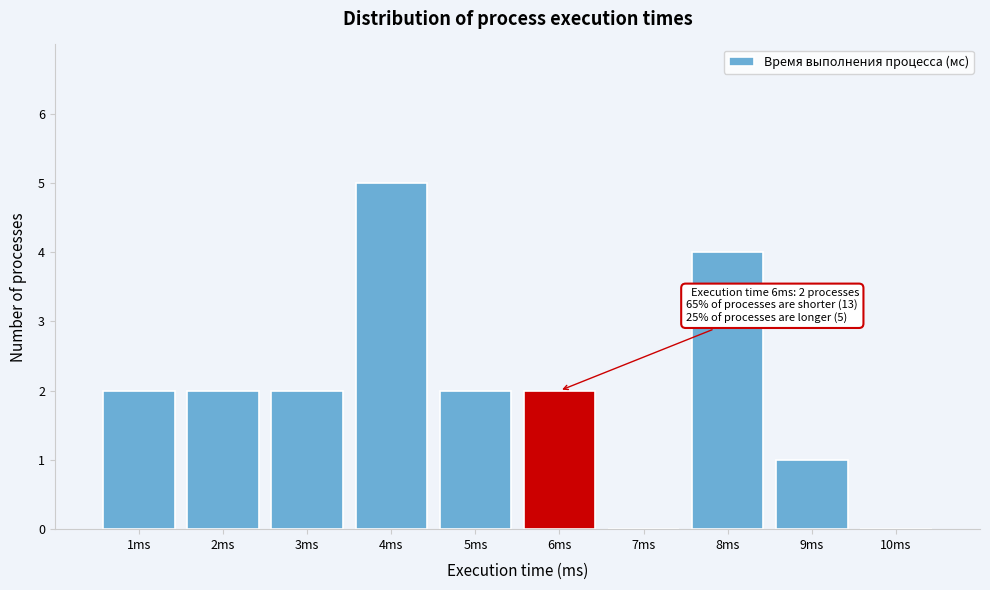

Over which range of the x-axis is the bar tallest?

3.5 to 4.5